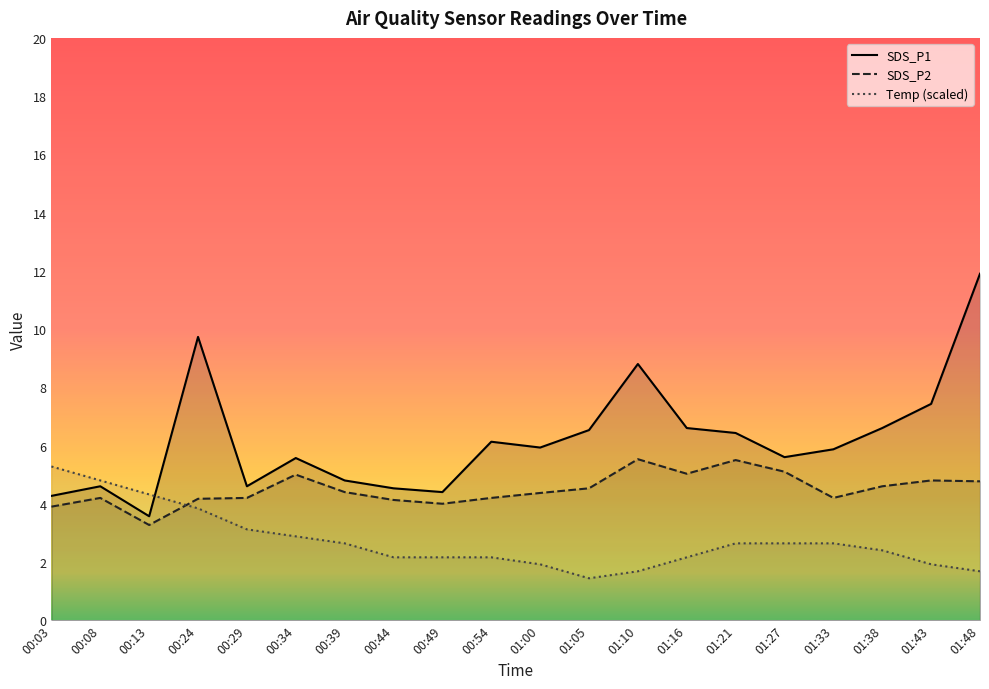

Which series changed the most between 00:13 and 01:27?

SDS_P1